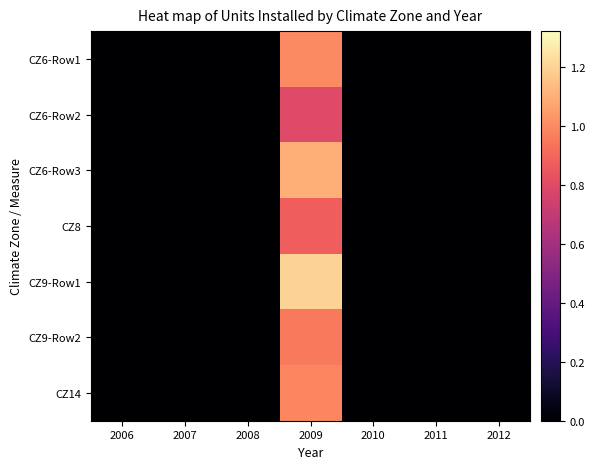

Rank the series by their maximum value, from highest to lowest.

CZ9-Row1, CZ6-Row3, CZ6-Row1, CZ14, CZ9-Row2, CZ8, CZ6-Row2